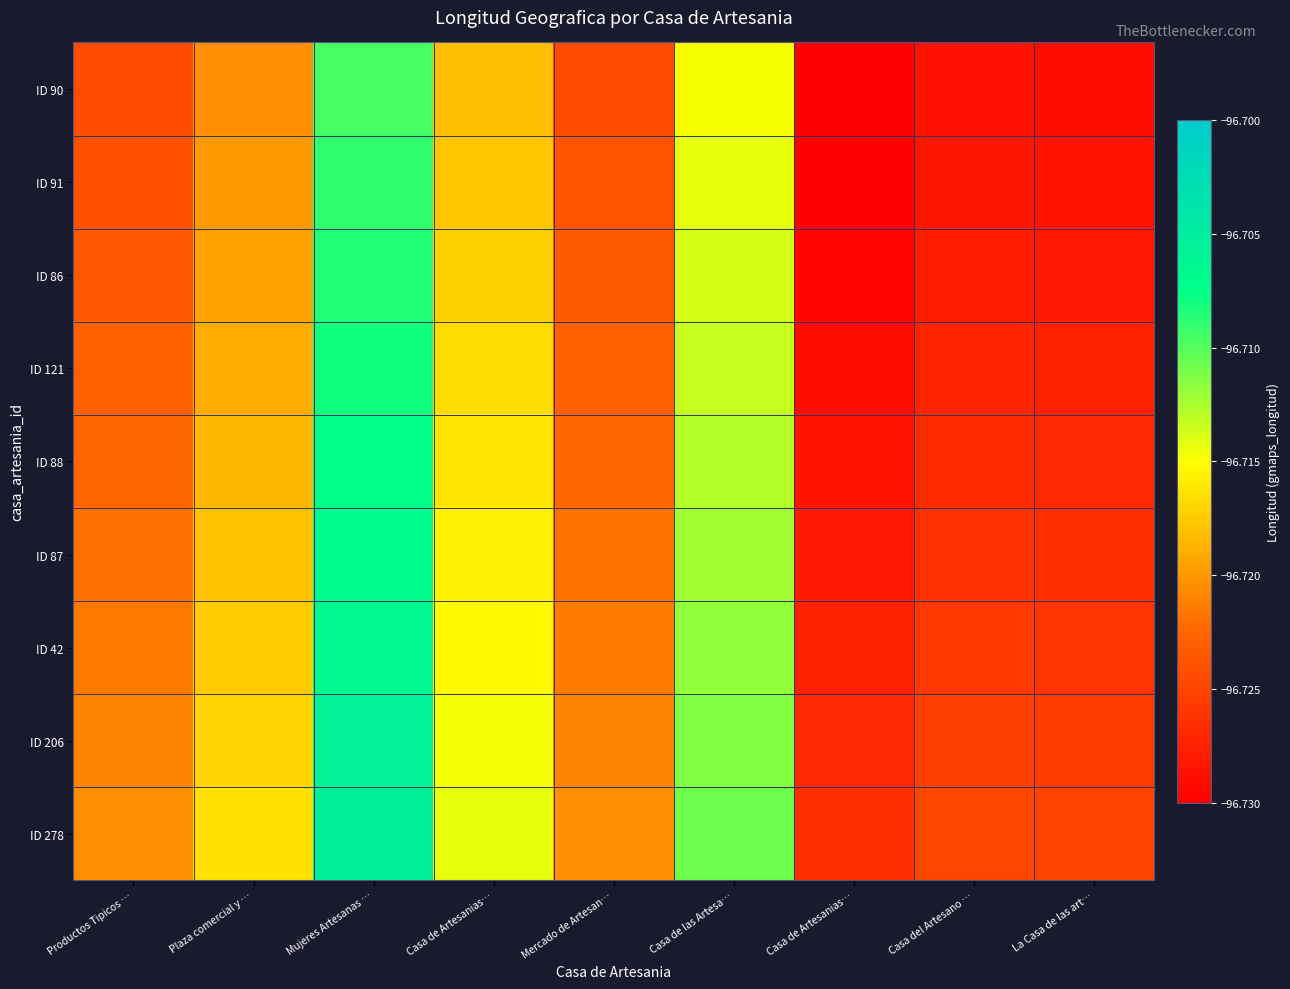

Count the number of categories in the chart.

9